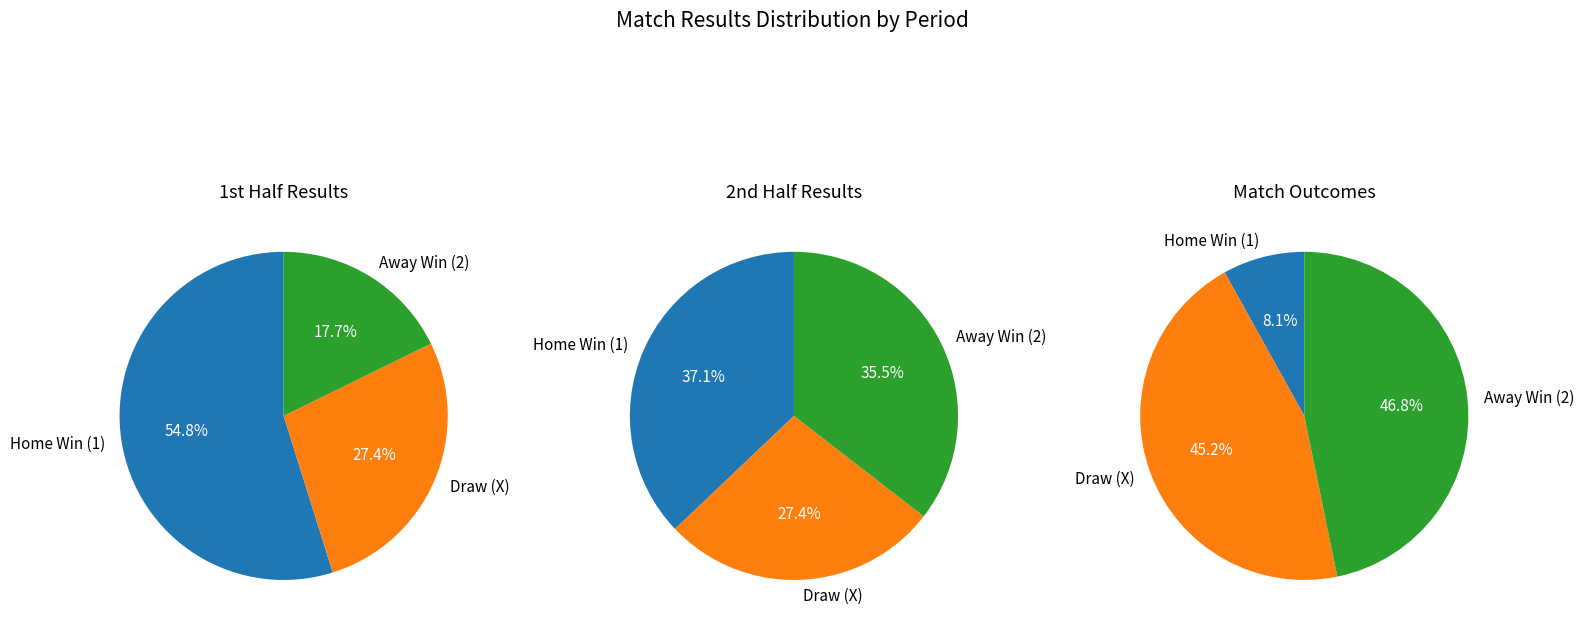

Is it true that 2 is 18% of the pie?

True